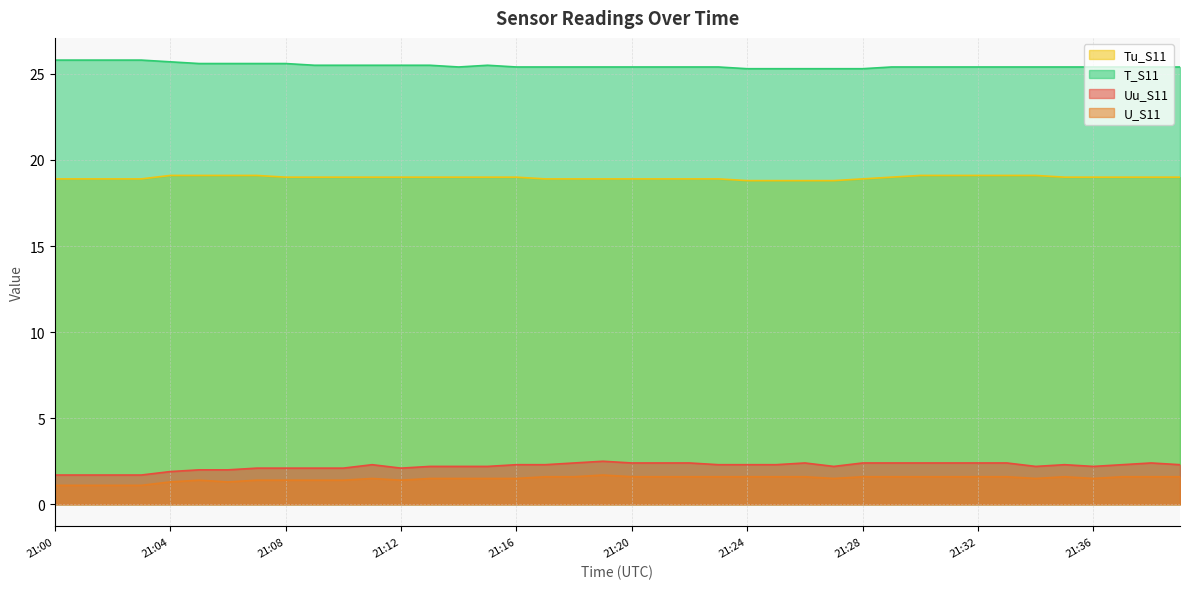

Where is the first local maximum for U_S11?

21:05